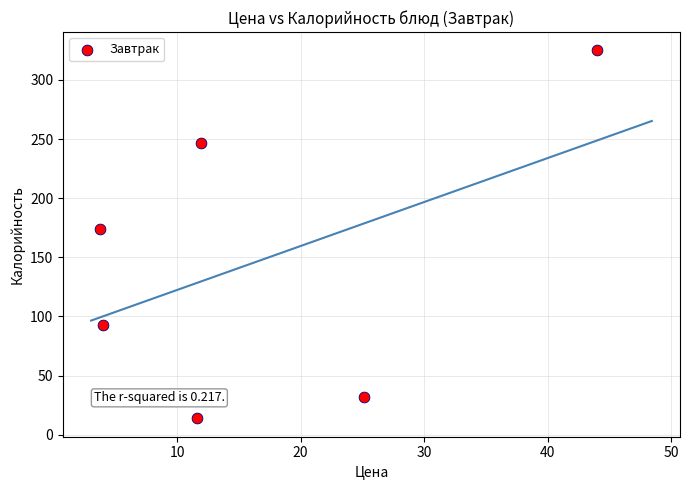

What Y value in the scatter plot is closest to 169?

174.2